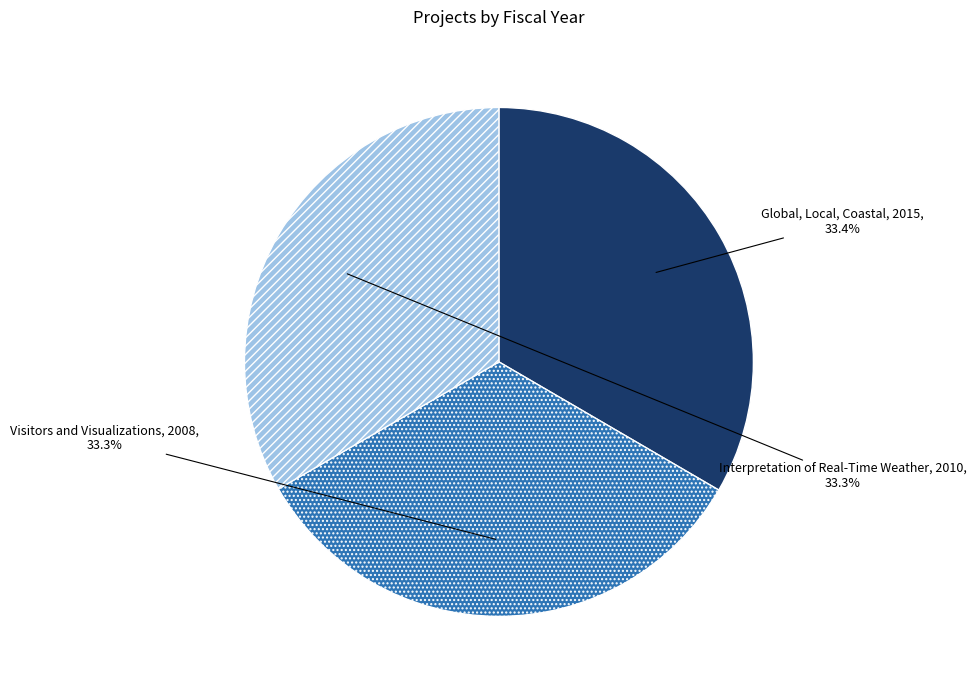

What percentage is the Global, Local, Coastal slice, to the nearest percent?

33%